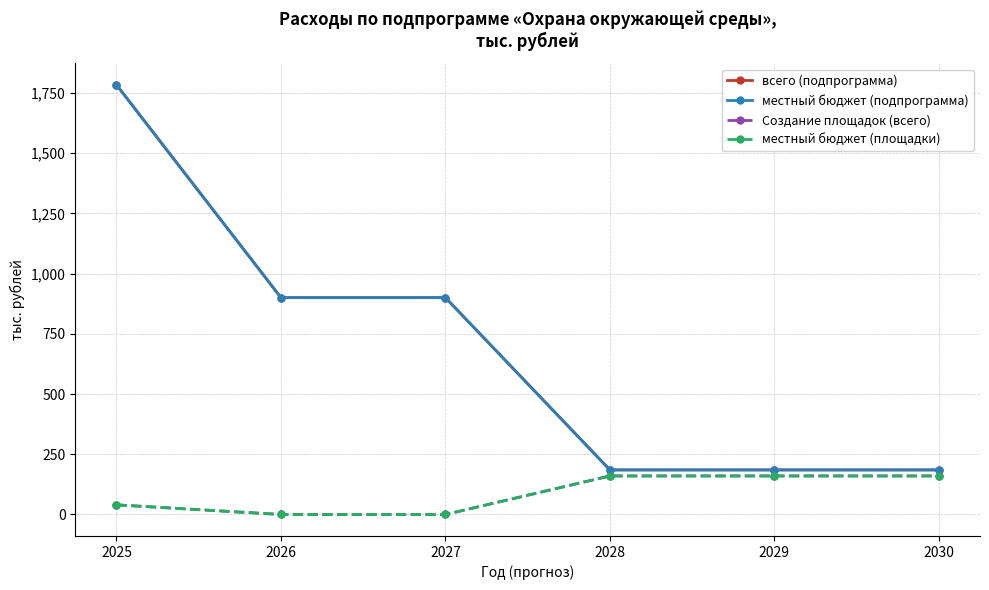

Is this an area chart (filled region under the line)?

No